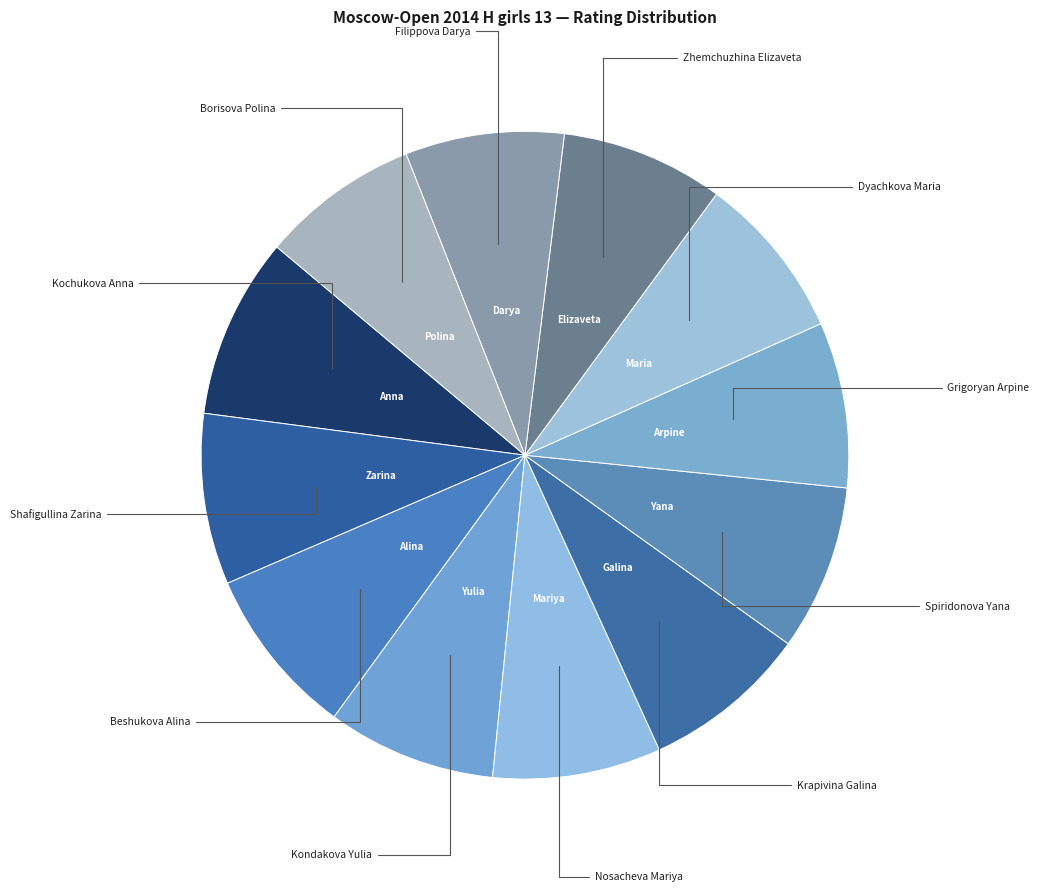

Rank the categories by value from lowest to highest.

Borisova Polina, Filippova Darya, Zhemchuzhina Elizaveta, Dyachkova Maria, Grigoryan Arpine, Spiridonova Yana, Krapivina Galina, Nosacheva Mariya, Kondakova Yulia, Beshukova Alina, Shafigullina Zarina, Kochukova Anna